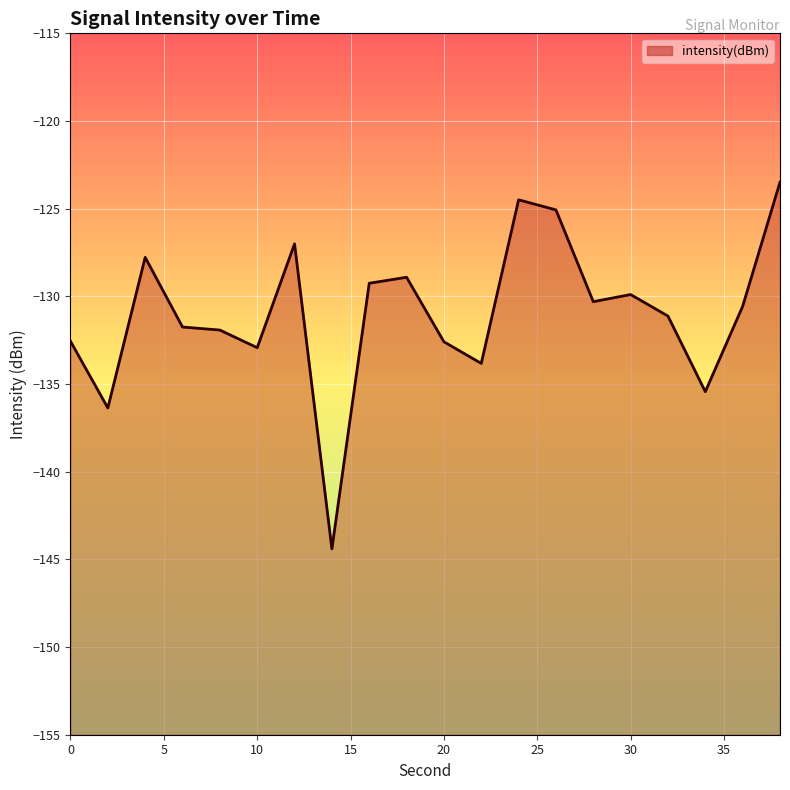

At which category does the data reach its first local valley?

2